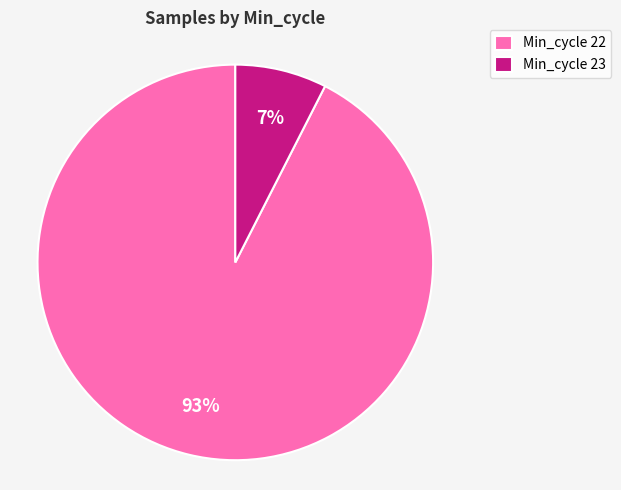

Is there any slice that represents more than half of the pie?

Yes